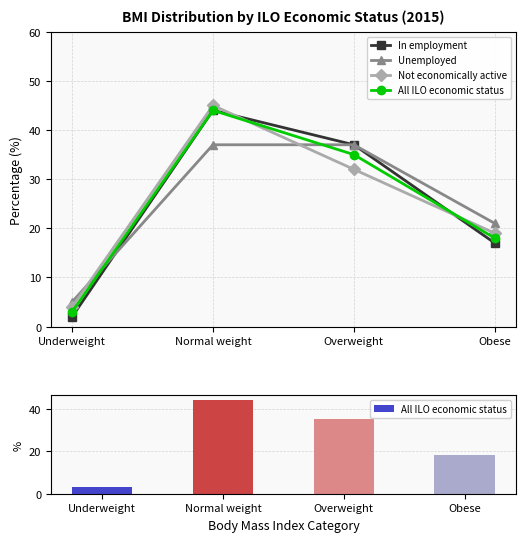

What is the label of the 1st bar from the right?

Obese